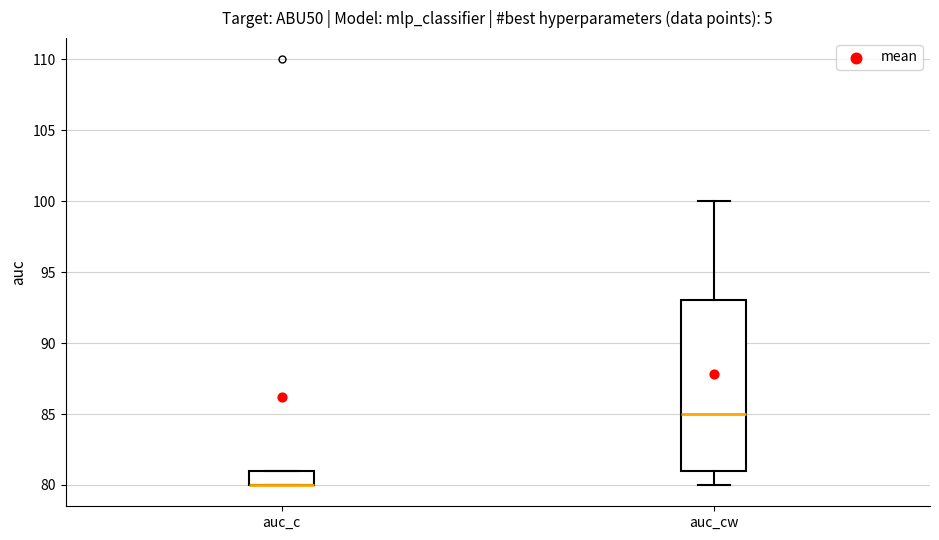

Reading left to right, read every box against the y-axis: the position of its median line, the range the box covers, and the ends of its whiskers. The values are not printed on the chart, so give them approximately, as read against the axis.

auc_c: median 80 (drawn on the box's lower edge), box 80 to 81, whiskers 80 to 81
auc_cw: median 85, box 81 to 93, whiskers 80 to 100